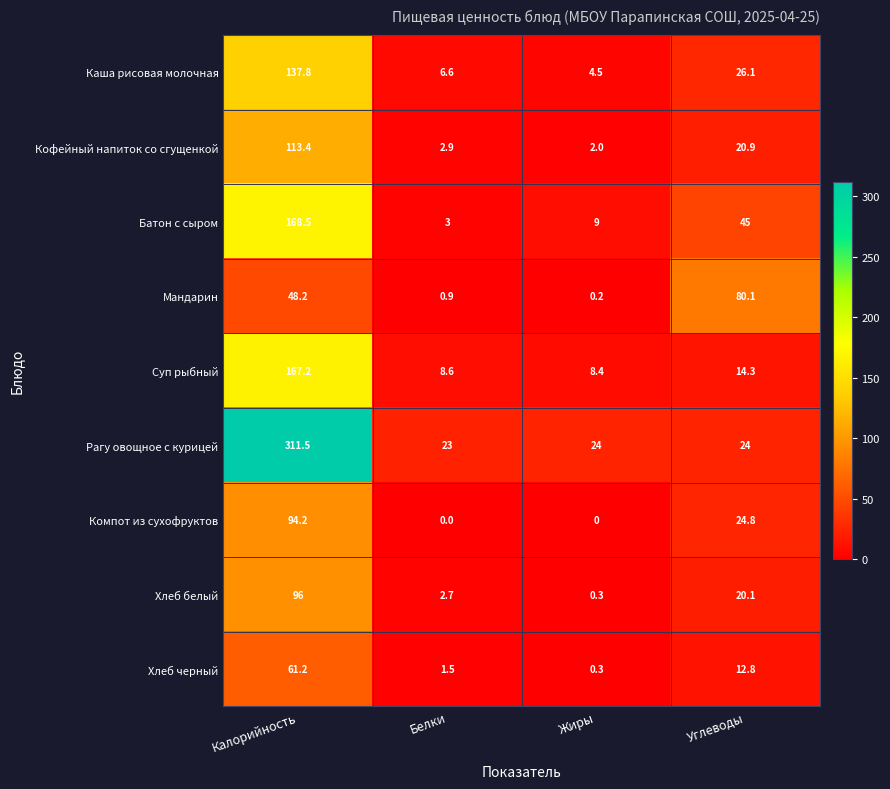

How many categories are shown in the chart?

4